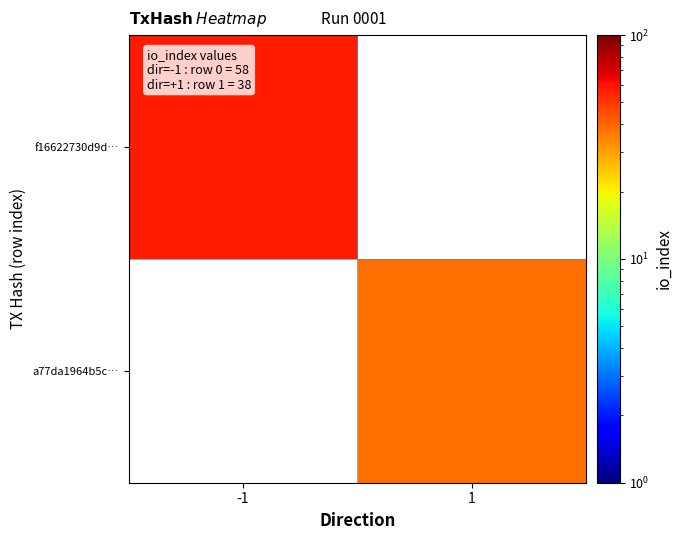

The value of a77da1964b5c… at 1 is 8.2. True or false?

False